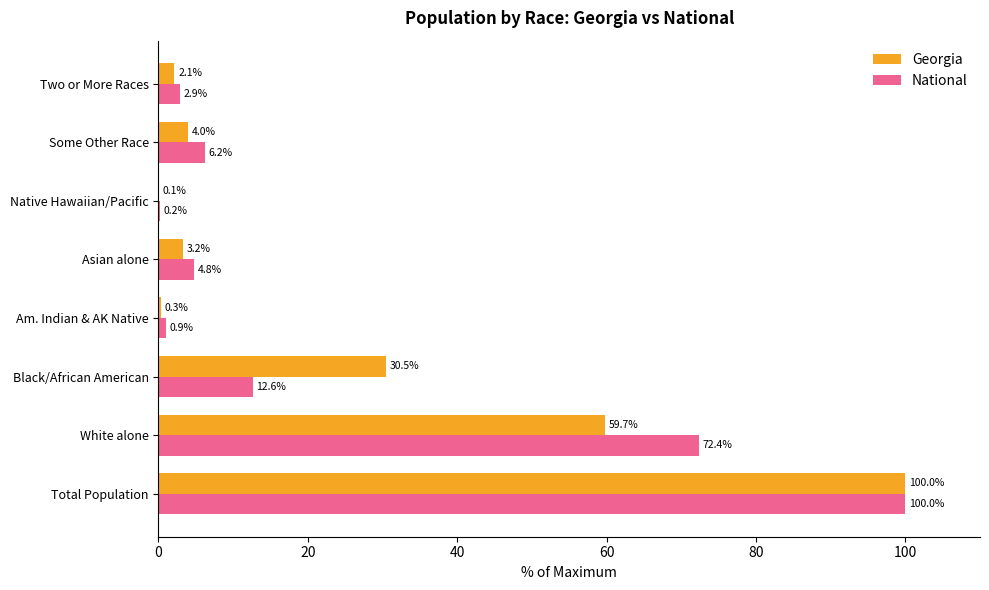

How many series are shown in this chart?

2